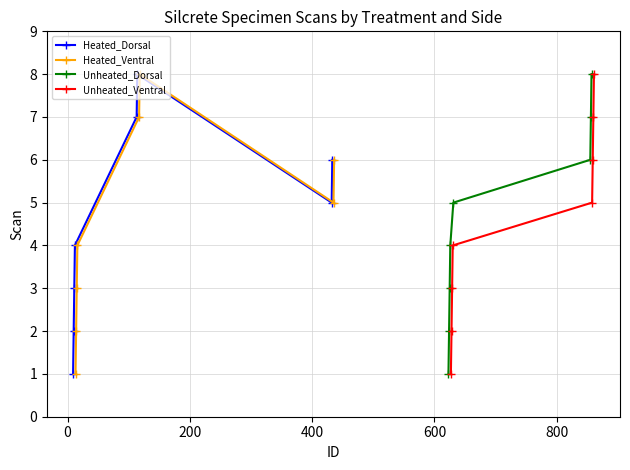

True or false: Heated_Dorsal has more than 1 interior local peaks.

False